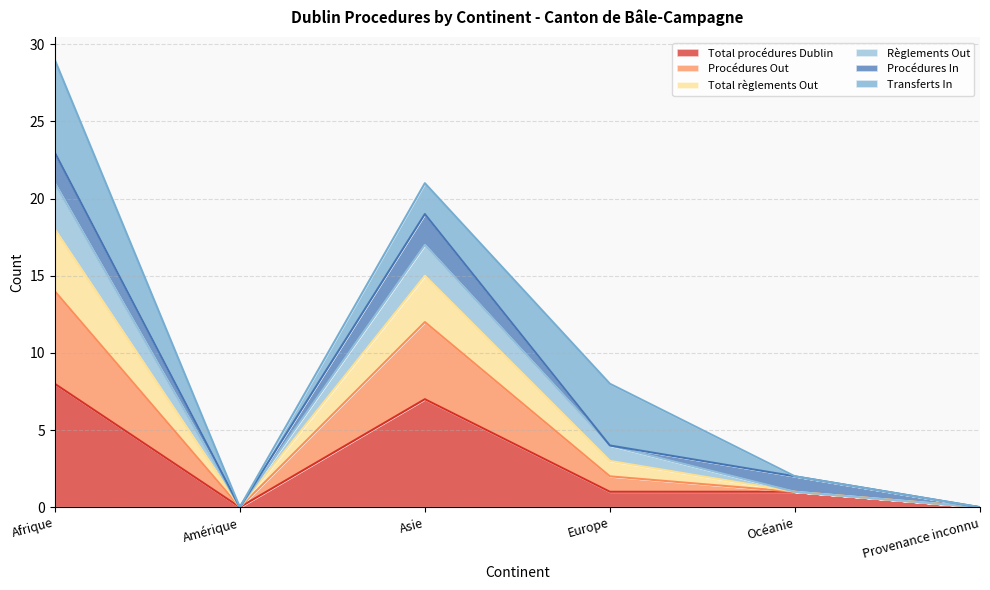

True or false: Total procédures Dublin has a value of 7 at Asie.

True